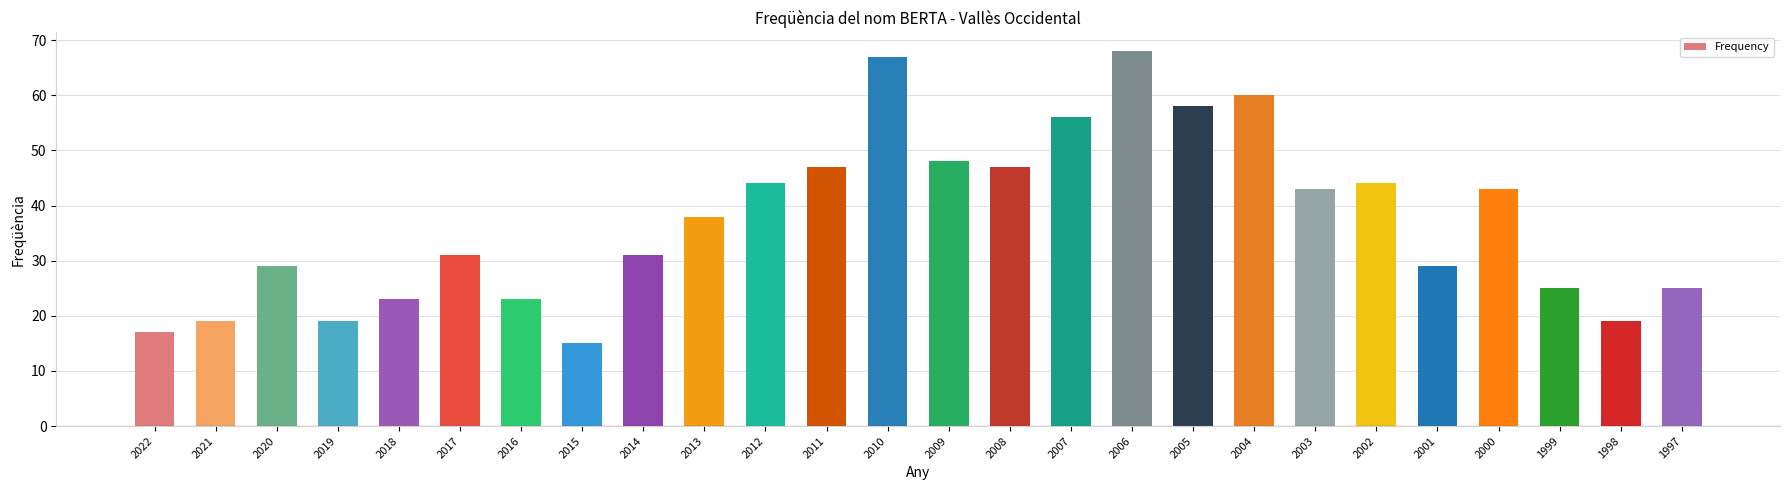

At which category does the chart reach its peak across all series?

2006